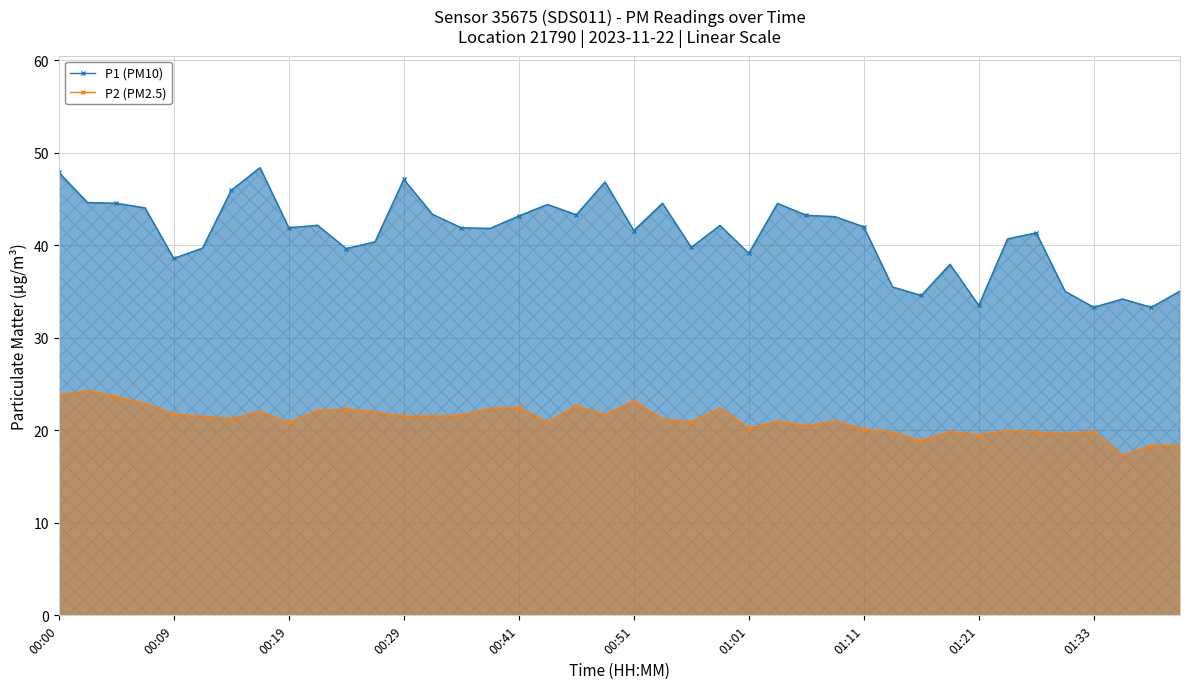

How many interior local valleys does the P1 (PM10) series have?

12